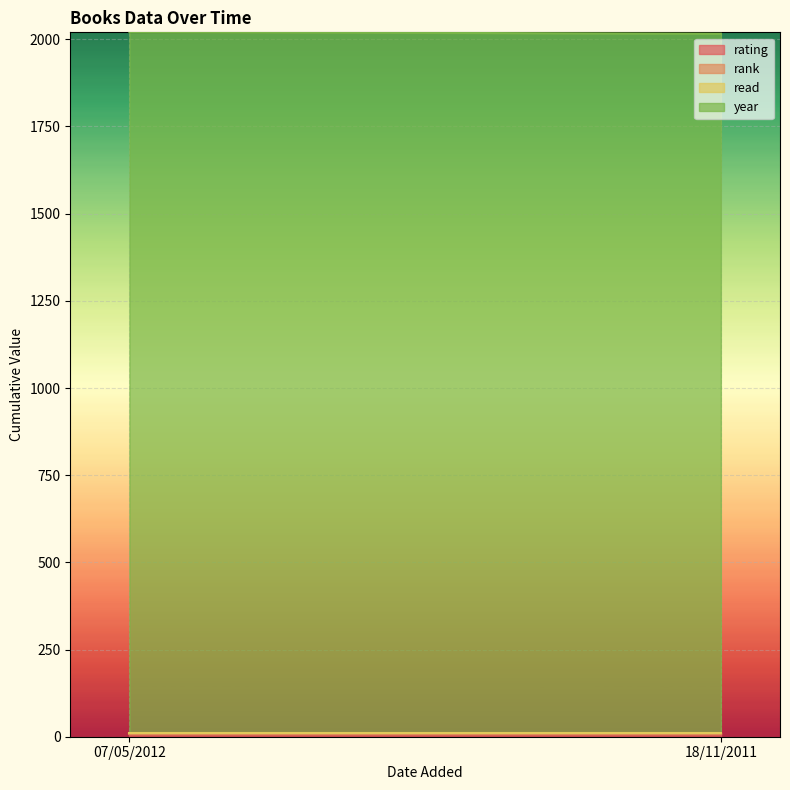

How many lines are shown in the chart?

4